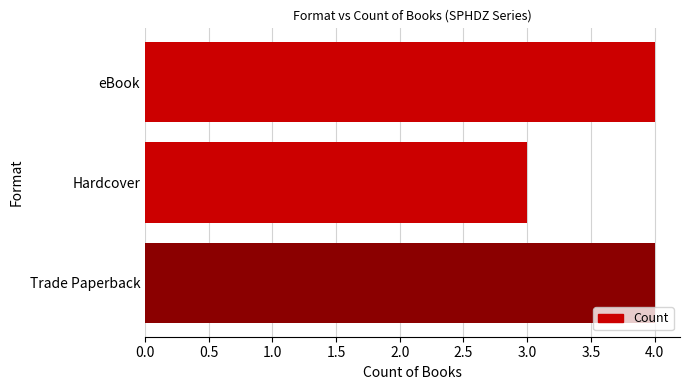

What is the greatest value displayed?

4